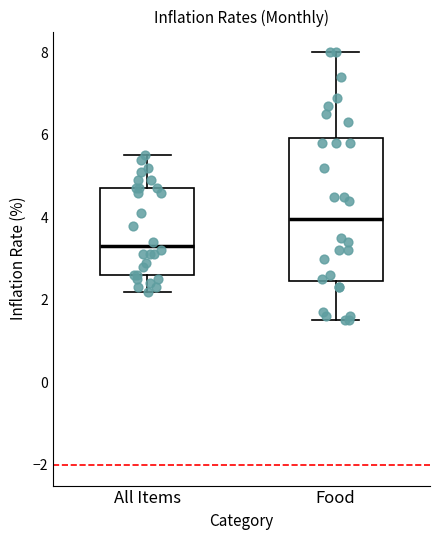

Which box's median line is the lowest?

All Items